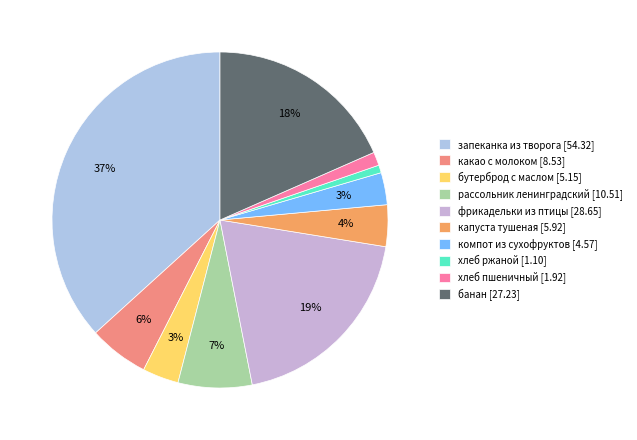

To the nearest percent, what is the average slice percentage?

10%